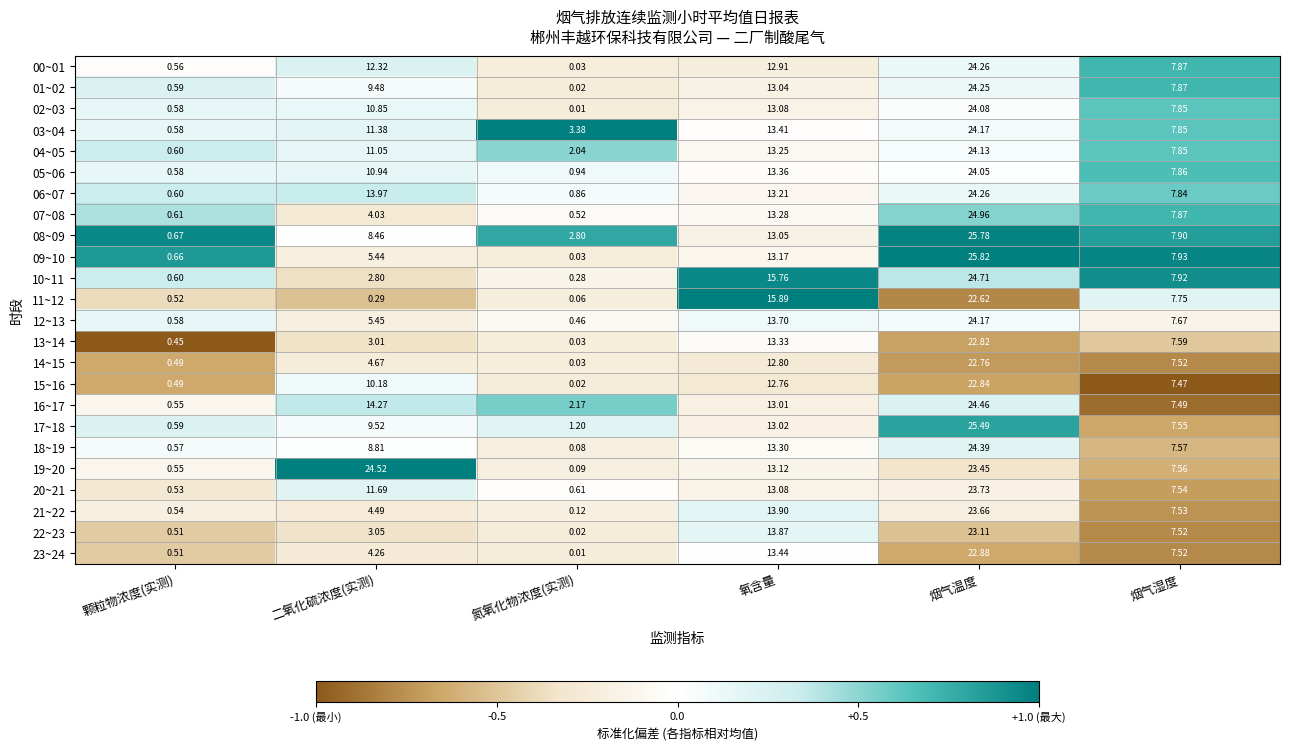

Which category has the lowest value in the 19~20 series?

氮氧化物浓度(实测)